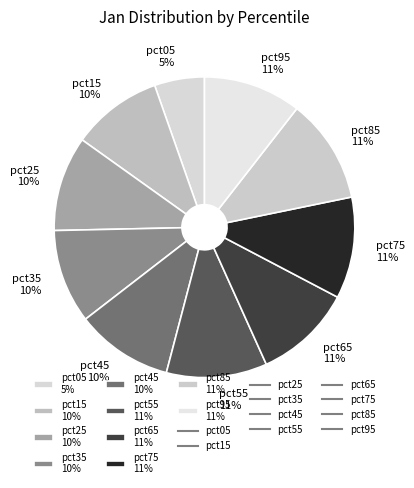

What is the smallest slice in the pie chart?

pct05